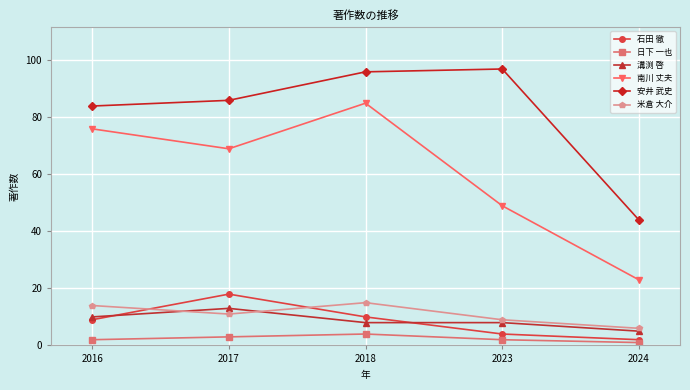

At how many categories does at least one series exceed 31?

5